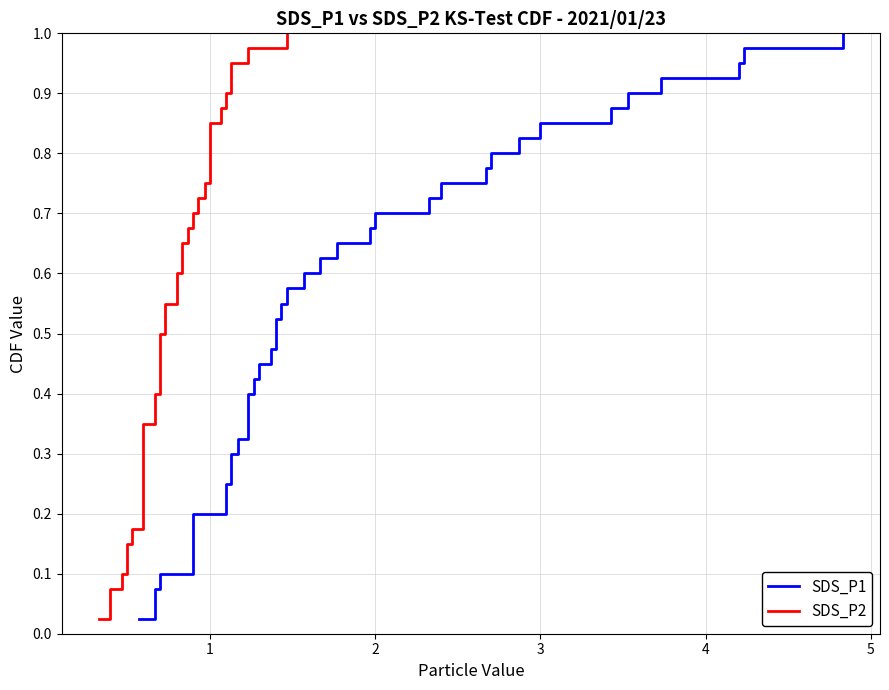

Which series has the largest range (max minus min)?

SDS_P1